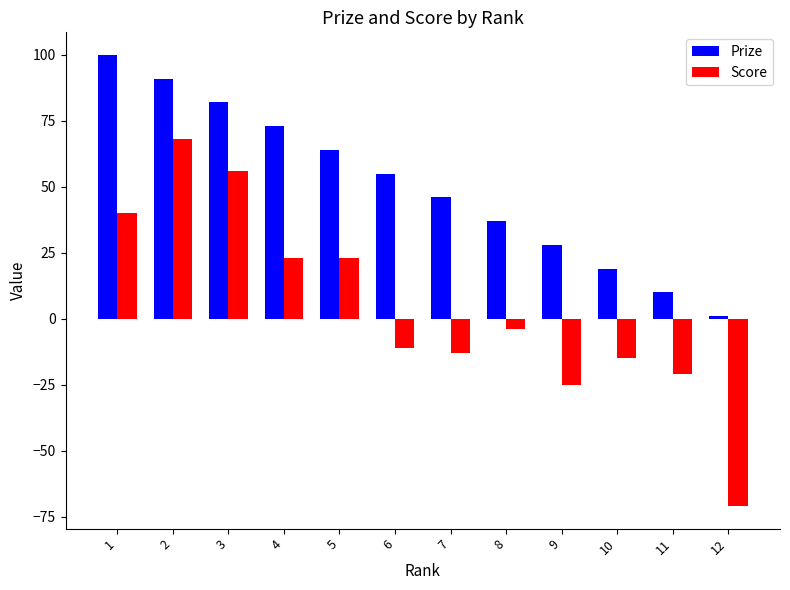

What is the greatest value displayed?

100